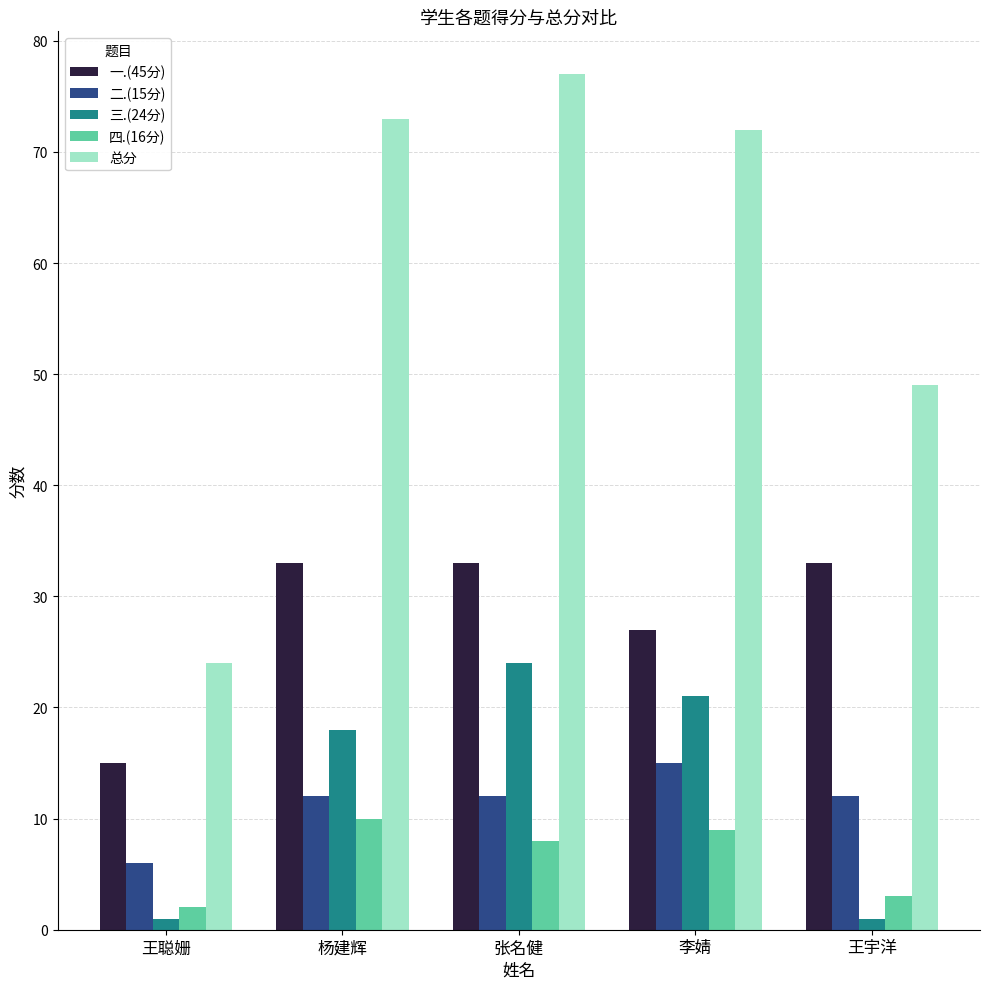

What is the sum of all 四.(16分) values?

32